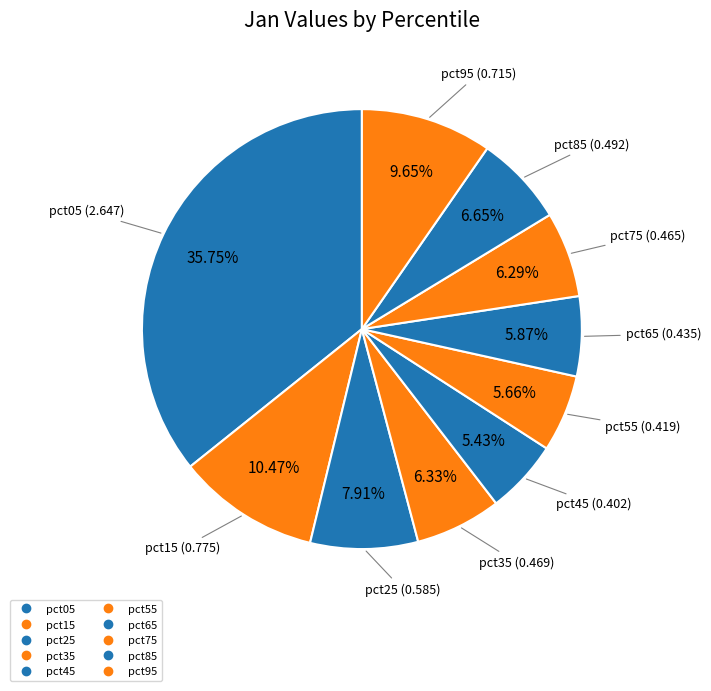

To the nearest percent, what percentage of the pie is pct05?

36%